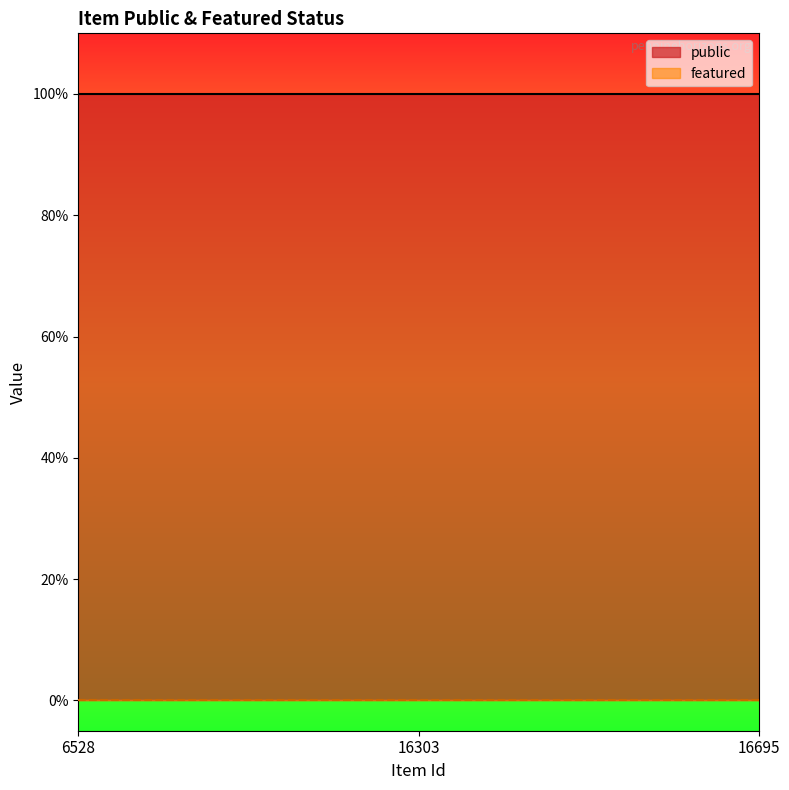

List the series in order of their overall mean, highest first.

public, featured